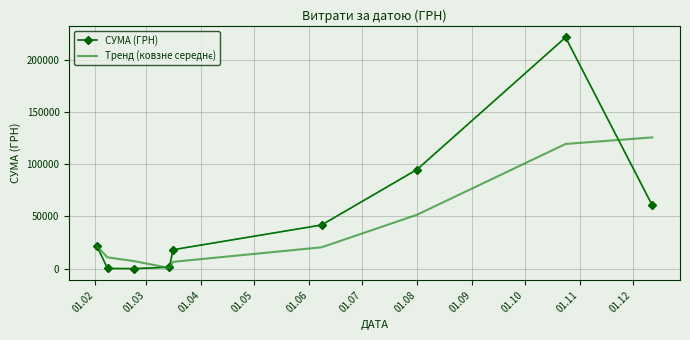

What is the greatest value displayed?

221368.2